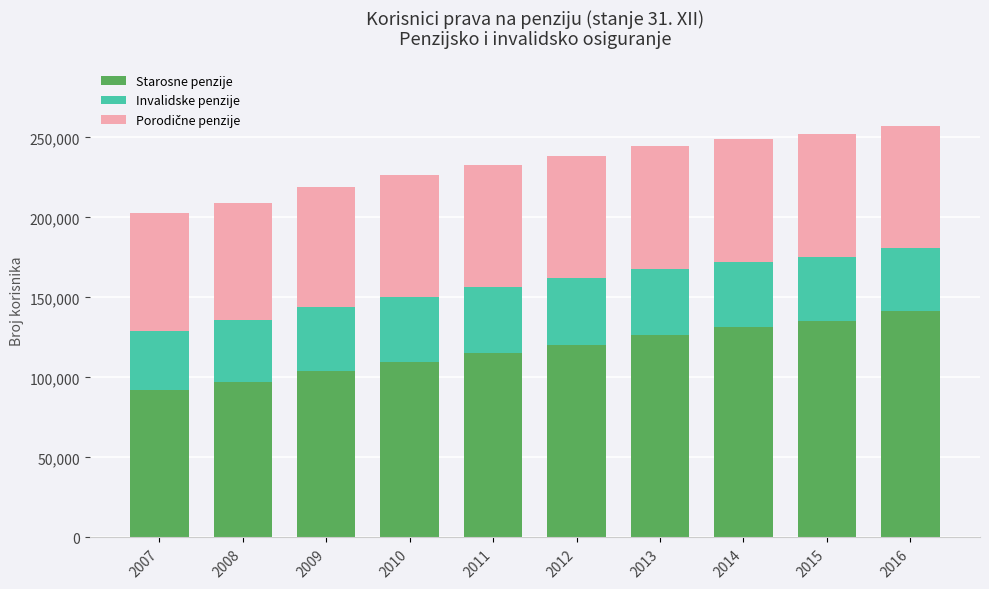

The value of Starosne penzije at 2013 is 126375. True or false?

True